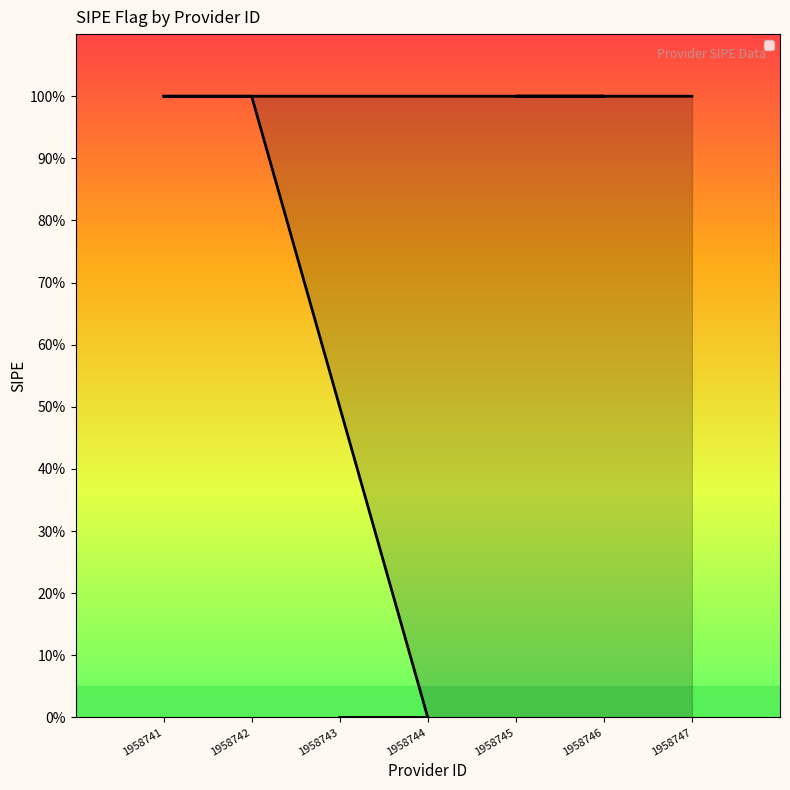

What is the difference between the values at 1958741 and 1958744?

1